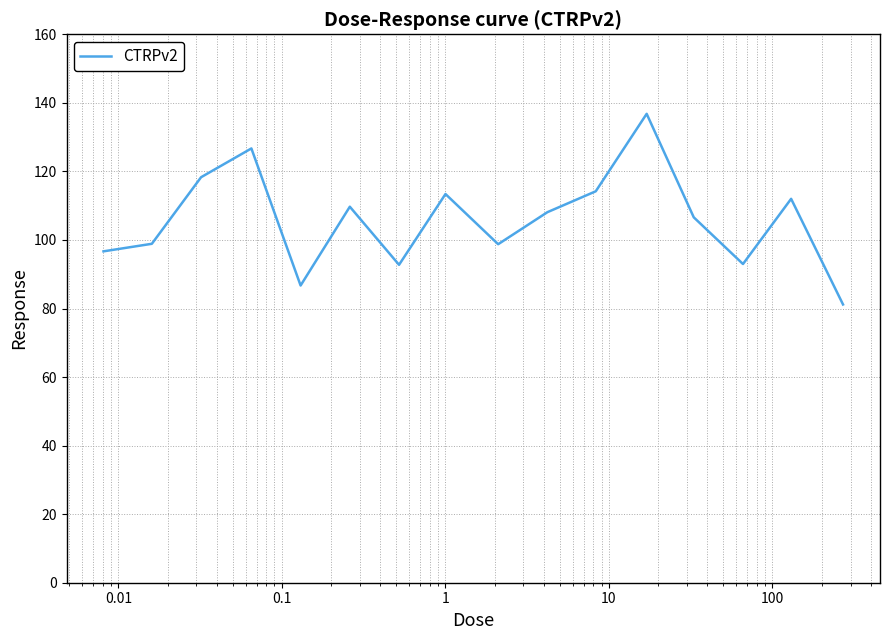

What is the maximum value shown in the chart?

136.8